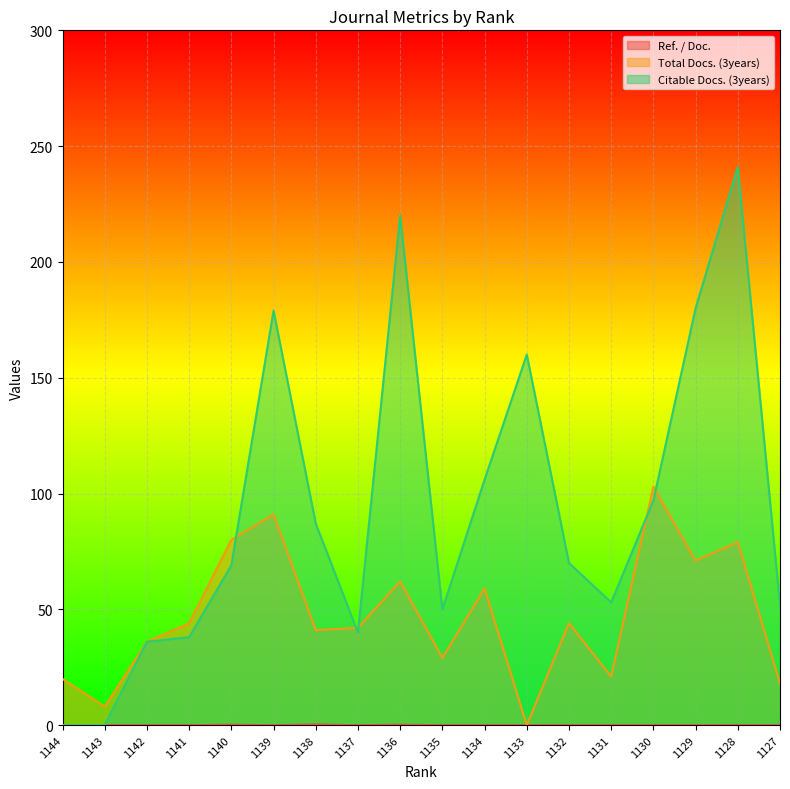

Which label corresponds to the largest value in the chart?

1128